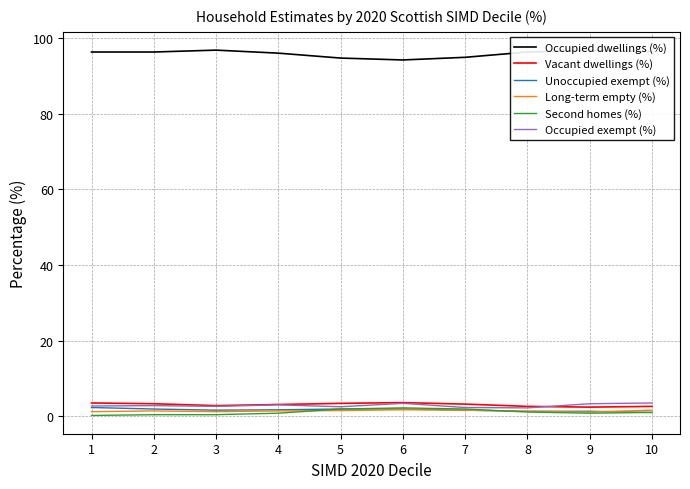

Reading left to right, list all the values displayed in this chart.

Occupied dwellings (%): 96.3	96.3	96.8	96.0	94.7	94.2	94.9	96.3	96.8	96.4
Vacant dwellings (%): 3.5	3.3	2.8	3.1	3.4	3.6	3.2	2.6	2.4	2.6
Unoccupied exempt (%): 2.3	1.9	1.6	1.7	1.9	1.9	1.6	1.3	1.3	1.0
Long-term empty (%): 1.2	1.4	1.2	1.4	1.5	1.7	1.6	1.3	1.1	1.6
Second homes (%): 0.2	0.4	0.4	0.8	1.9	2.2	1.9	1.1	0.8	1.0
Occupied exempt (%): 2.7	2.8	2.6	3.0	2.5	3.4	2.3	2.2	3.3	3.5